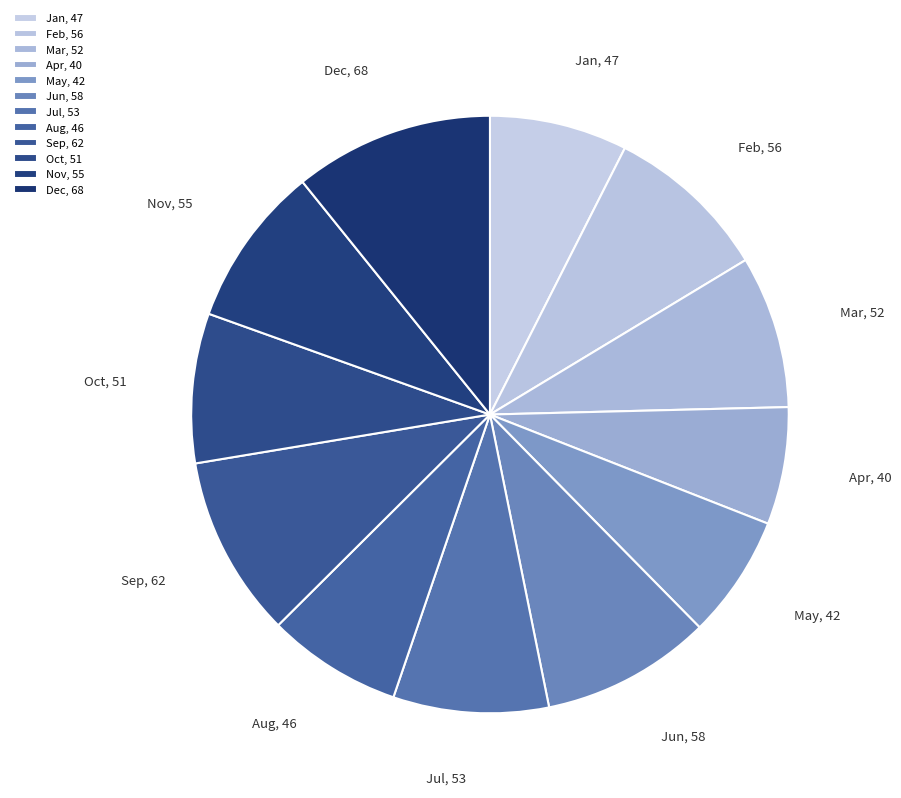

True or false: Mar accounts for 2% of the total.

False